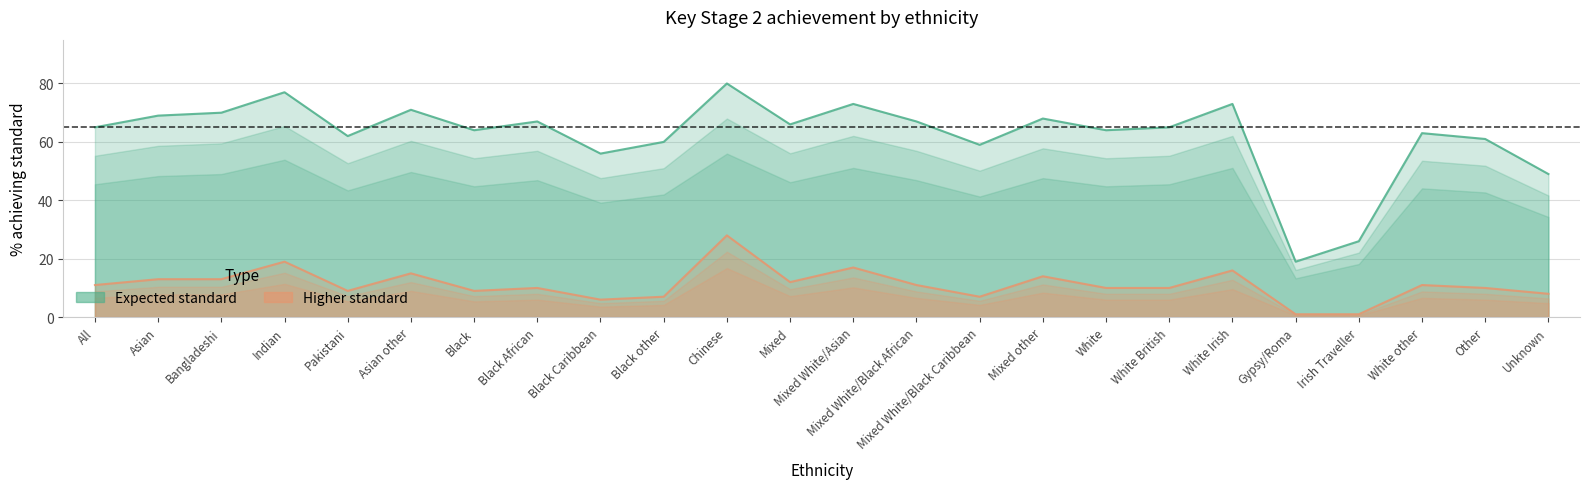

At which category does Higher standard reach its first local valley?

Pakistani